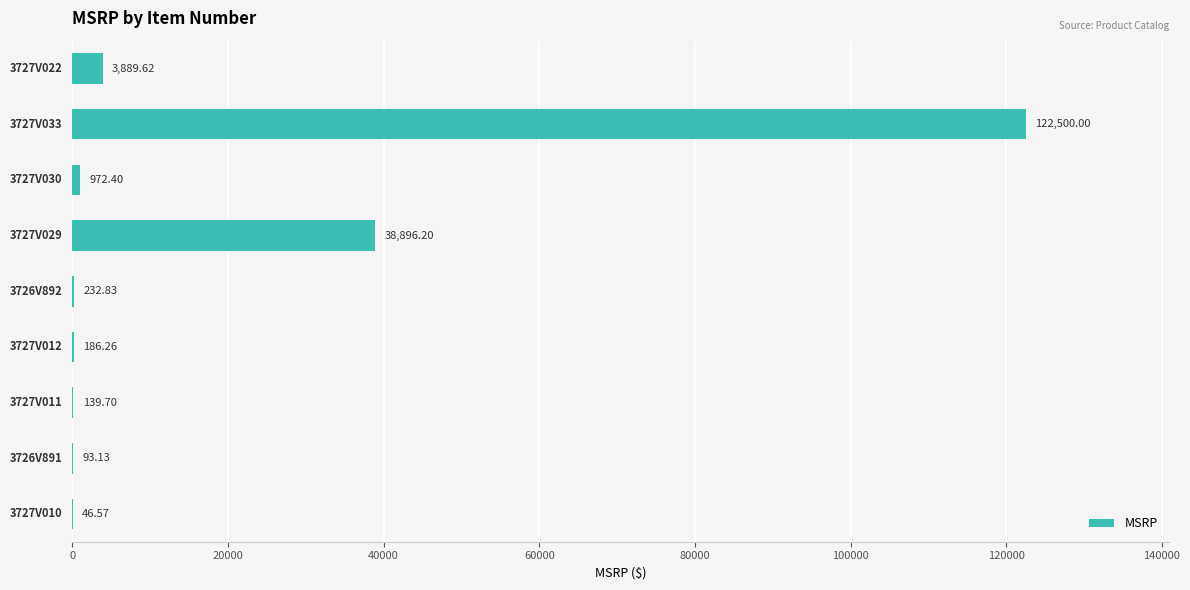

What is the sum of all values?

166956.7